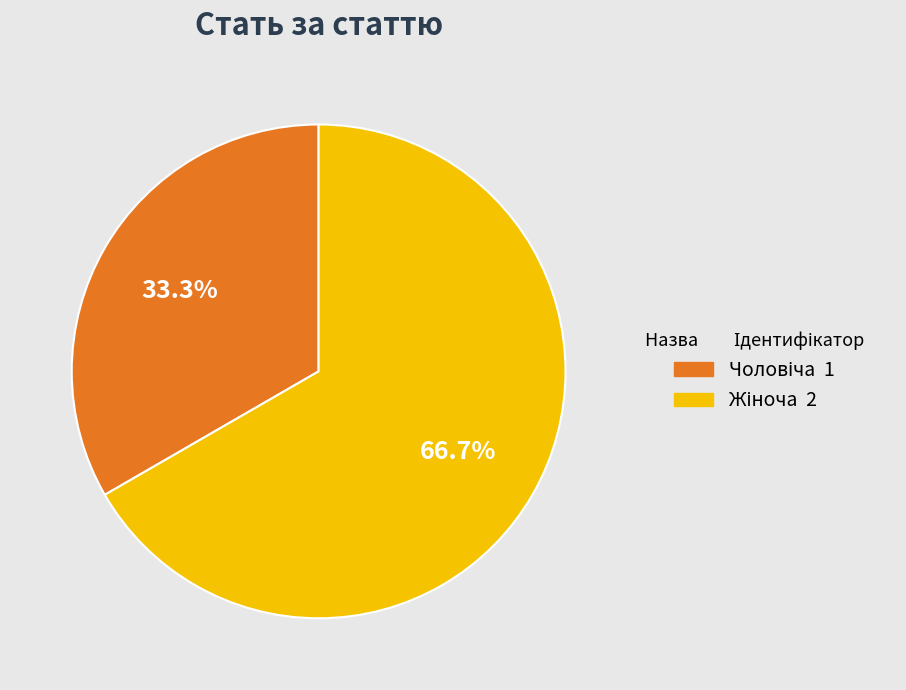

Is there a majority slice in this chart?

Yes